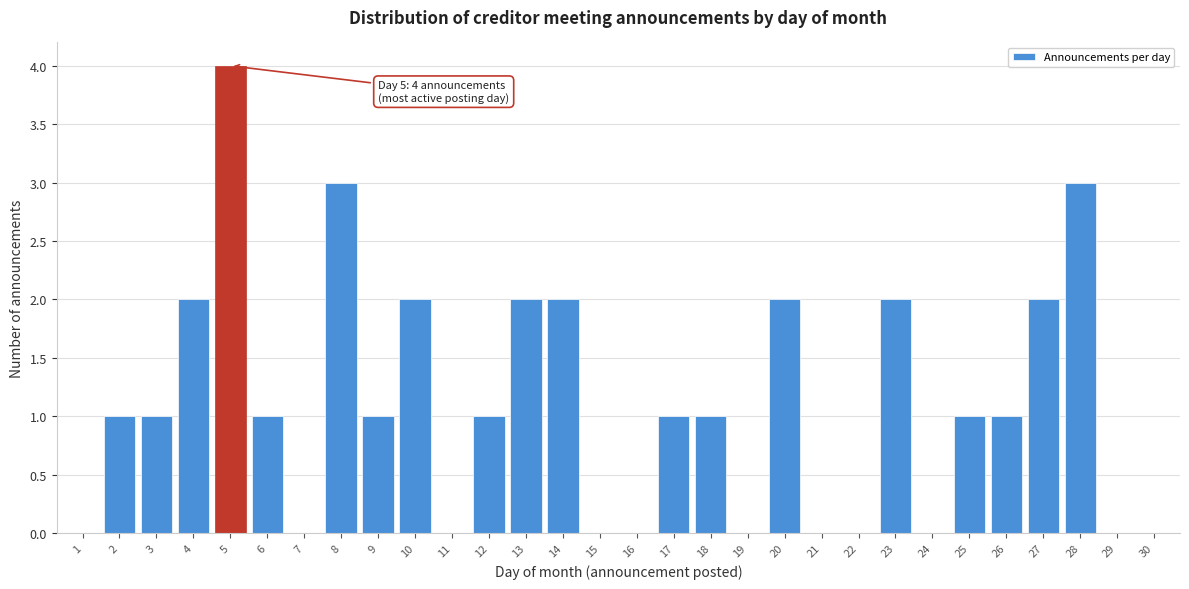

Reading left to right, transcribe all the data shown in this chart.

1=0	2=1	3=1	4=2	5=4	6=1	7=0	8=3	9=1	10=2	11=0	12=1	13=2	14=2	15=0	16=0	17=1	18=1	19=0	20=2	21=0	22=0	23=2	24=0	25=1	26=1	27=2	28=3	29=0	30=0